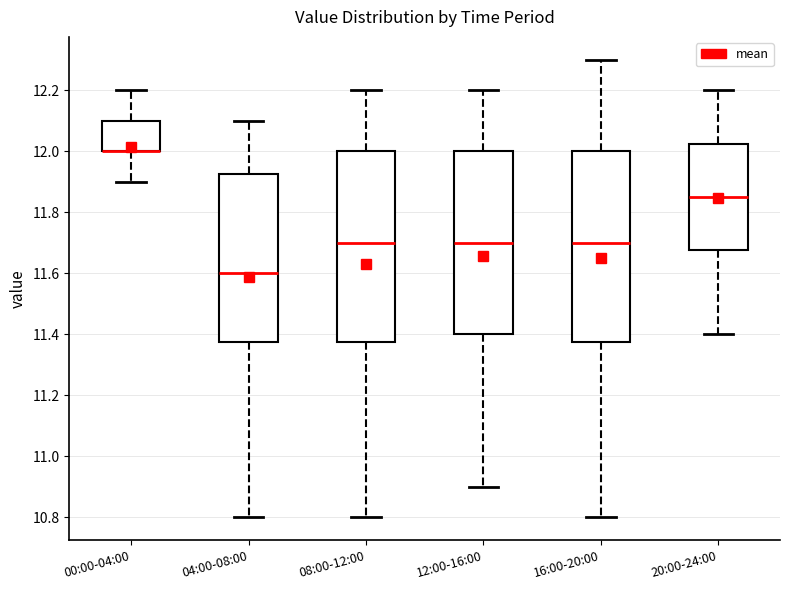

Reading left to right, transcribe this box plot: for each box, give where its median line is, the range the box spans, and where its two whiskers end, as read against the y-axis. The values are not printed on the chart, so give them approximately, as read against the axis.

00:00-04:00: median 12.00 (drawn on the box's lower edge), box 12.00 to 12.10, whiskers 11.90 to 12.20
04:00-08:00: median 11.60, box 11.38 to 11.92, whiskers 10.80 to 12.10
08:00-12:00: median 11.70, box 11.38 to 12.00, whiskers 10.80 to 12.20
12:00-16:00: median 11.70, box 11.40 to 12.00, whiskers 10.90 to 12.20
16:00-20:00: median 11.70, box 11.38 to 12.00, whiskers 10.80 to 12.30
20:00-24:00: median 11.86, box 11.68 to 12.02, whiskers 11.40 to 12.20